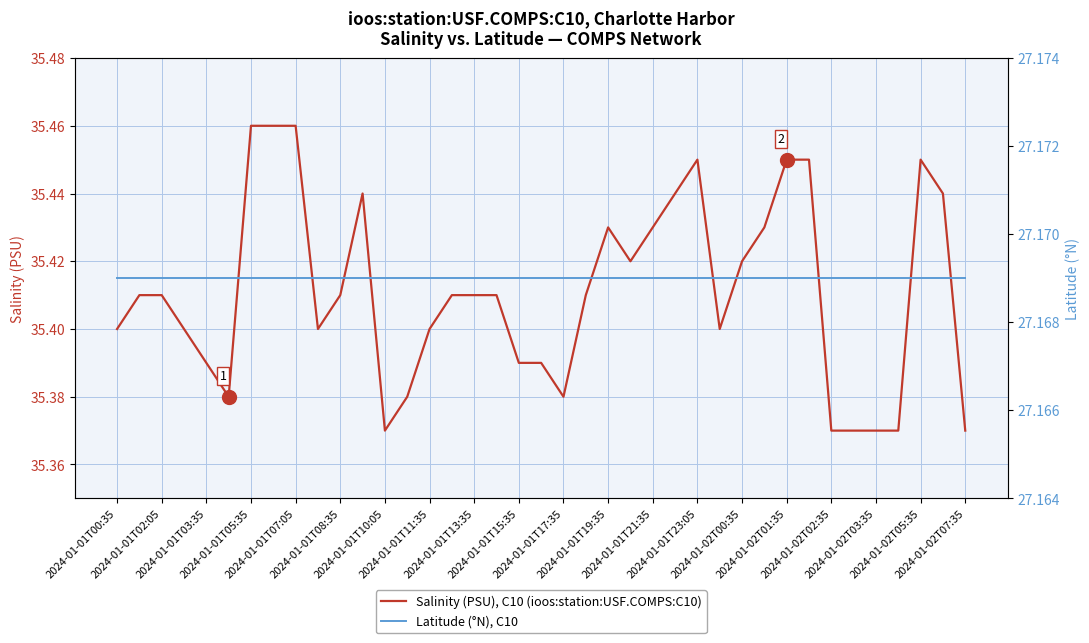

At 2024-01-02T01:35, list the series in order from largest to smallest.

Salinity (PSU), C10 (ioos:station:USF.COMPS:C10), Latitude (°N), C10